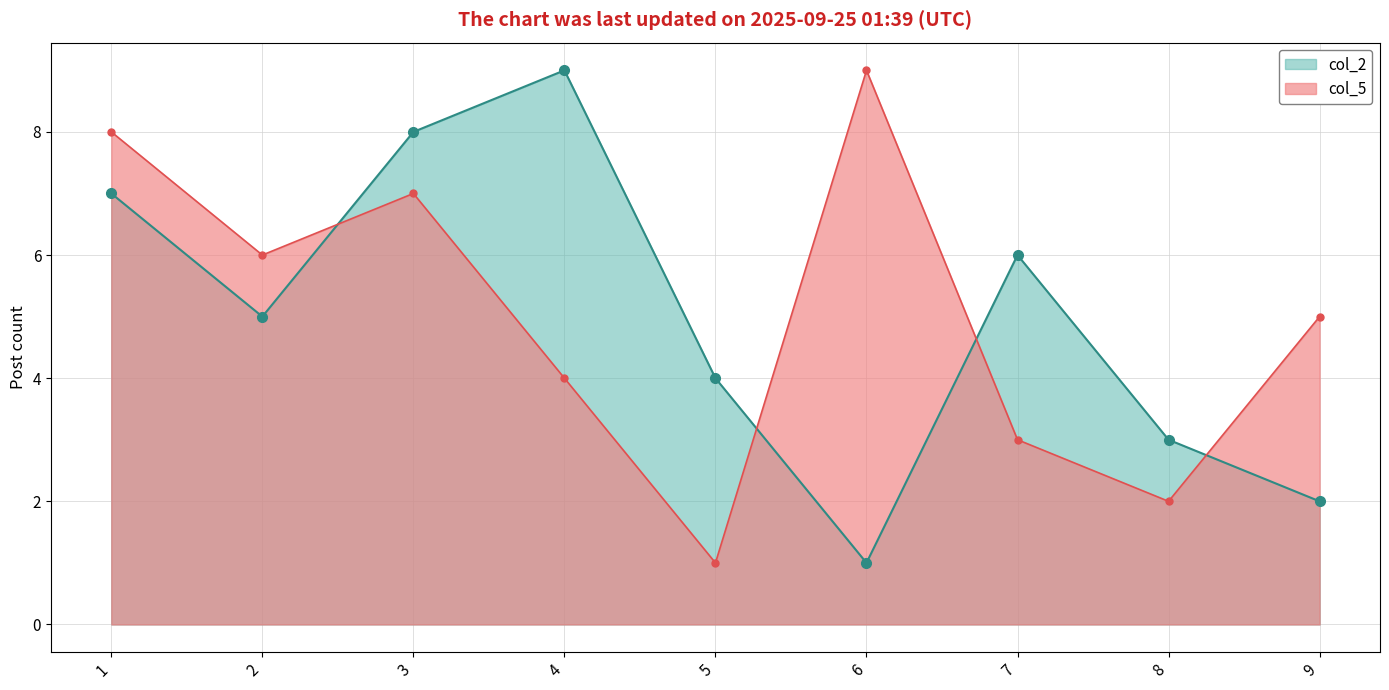

What are all the series names shown in the legend?

col_2, col_5